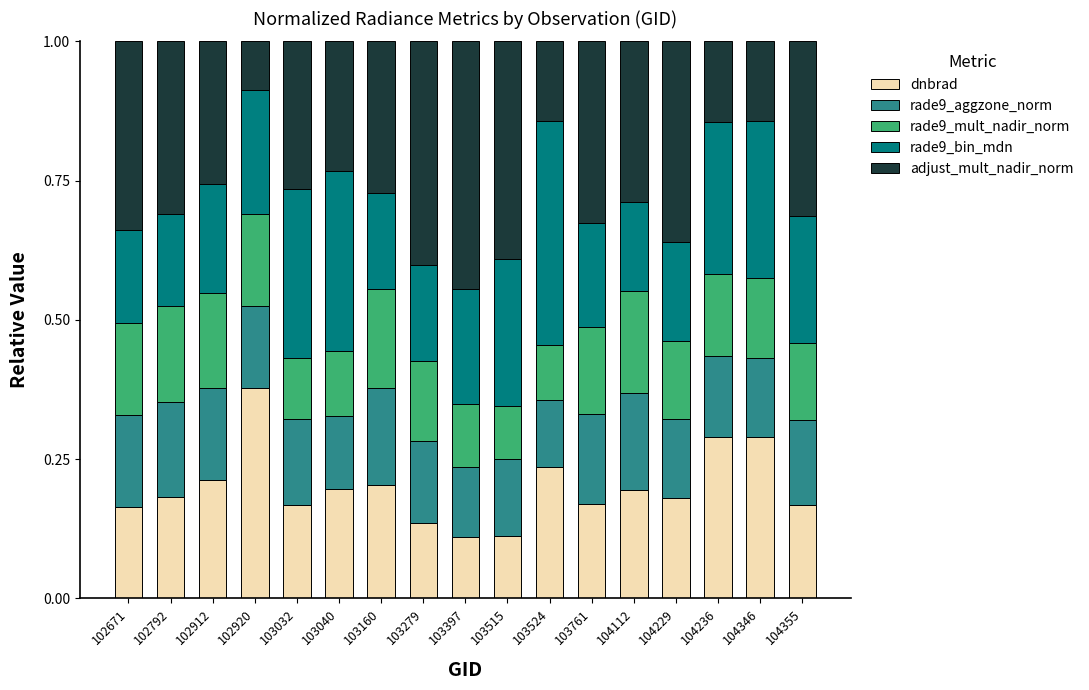

Are the bars horizontal?

No